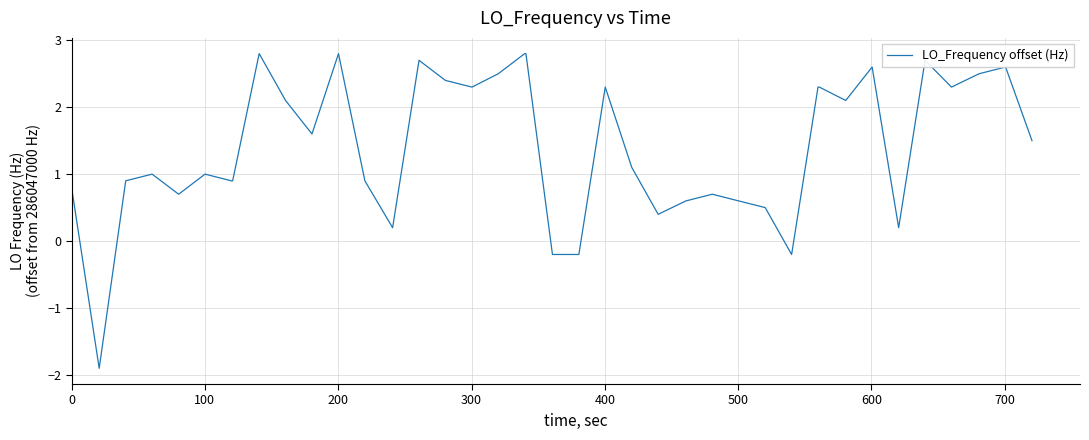

What is the minimum value shown in the chart?

-1.9